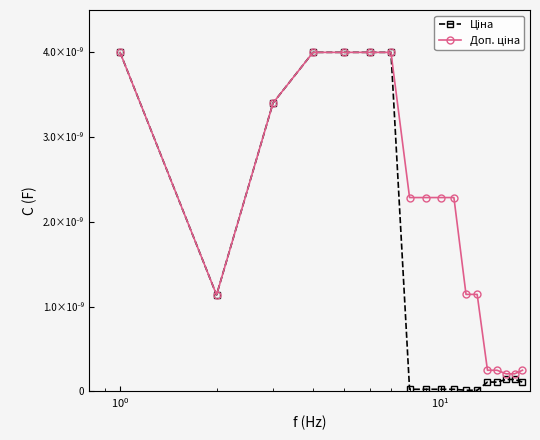

True or false: Доп. ціна and Ціна cross at least once.

False